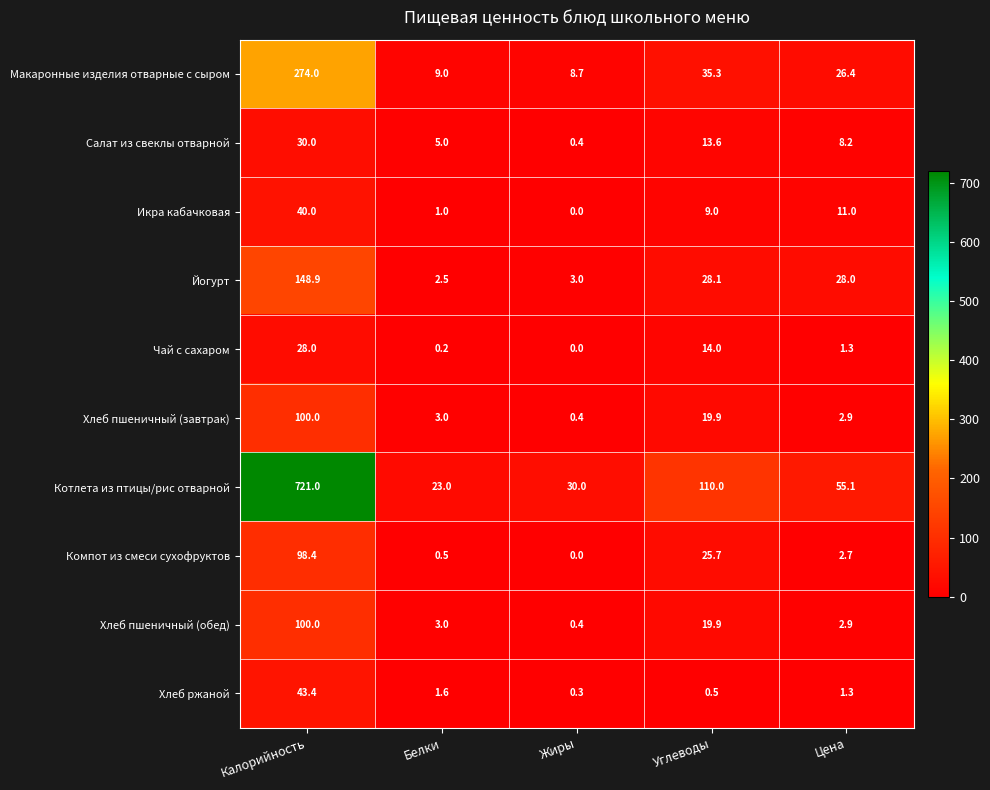

At how many categories does at least one series exceed 349?

1